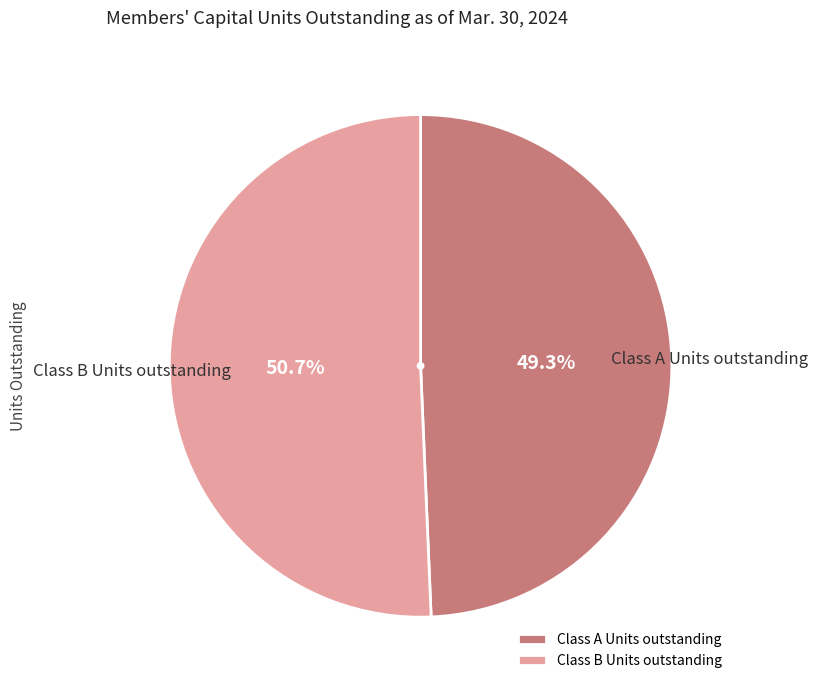

To the nearest percent, what is the difference between the Class B Units outstanding and Class A Units outstanding slice percentages?

1%